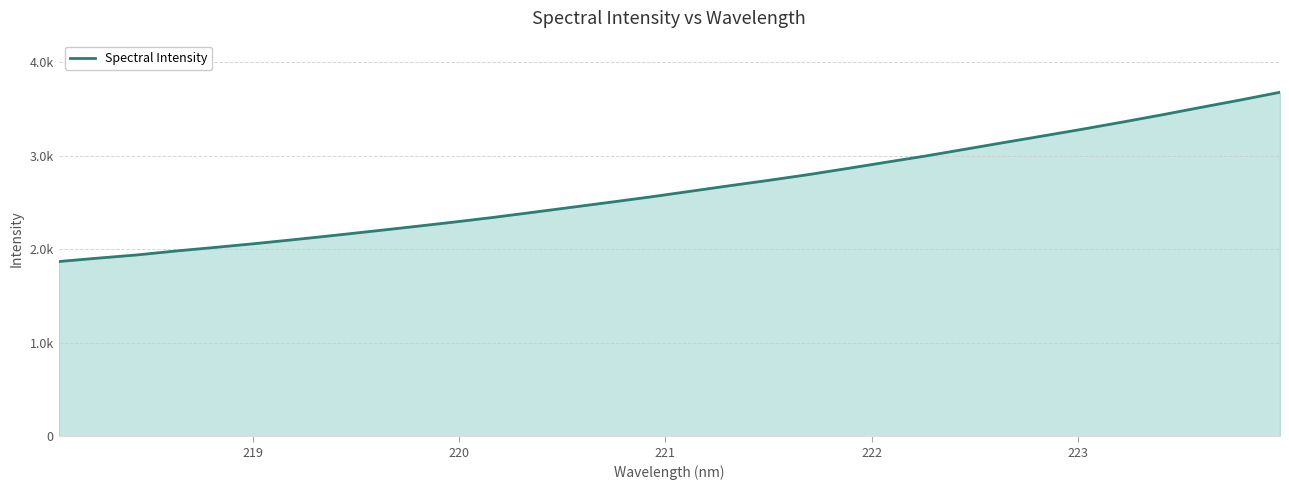

Reading left to right, transcribe all the data shown in this chart.

1867.7	1904.0	1938.8	1981.4	2020.0	2060.1	2103.1	2147.6	2193.7	2240.3	2288.2	2338.1	2392.2	2447.0	2501.7	2557.7	2617.1	2676.8	2734.8	2795.5	2861.6	2929.2	2996.1	3068.0	3140.6	3211.7	3283.6	3358.6	3435.6	3516.0	3594.8	3676.8